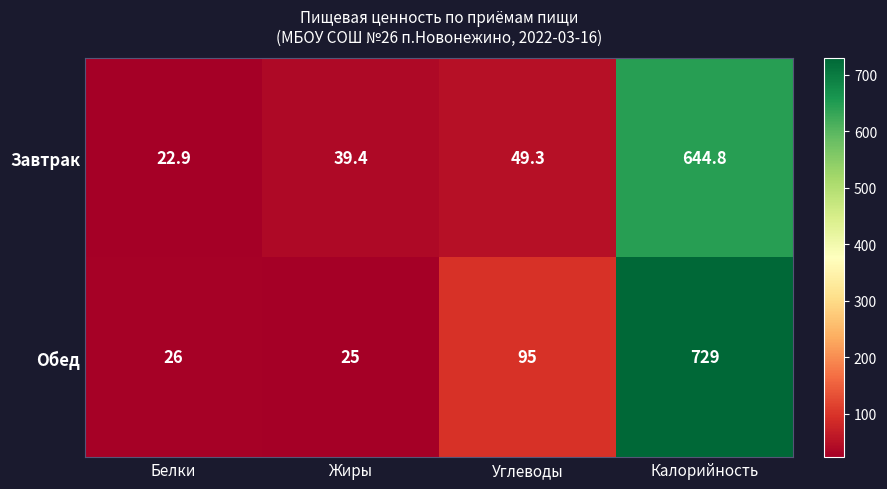

What is the difference between the highest and lowest values at Жиры?

14.4